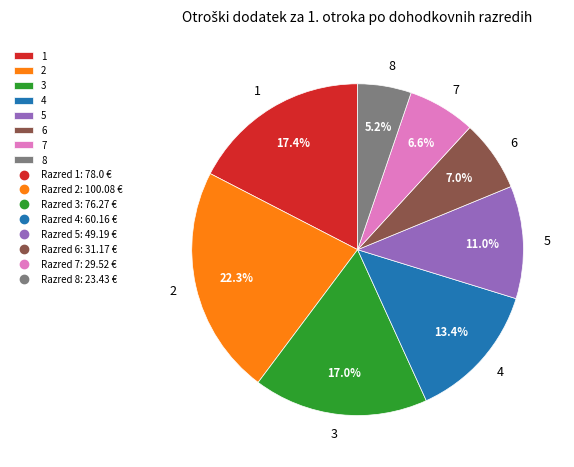

What percentage is NOT represented by 5?

89.0%